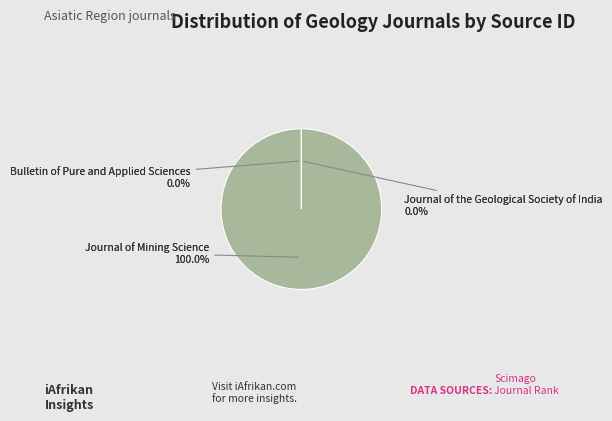

To the nearest percent, what is the difference between the Journal of Mining Science and Journal of the Geological Society of India slice percentages?

100%